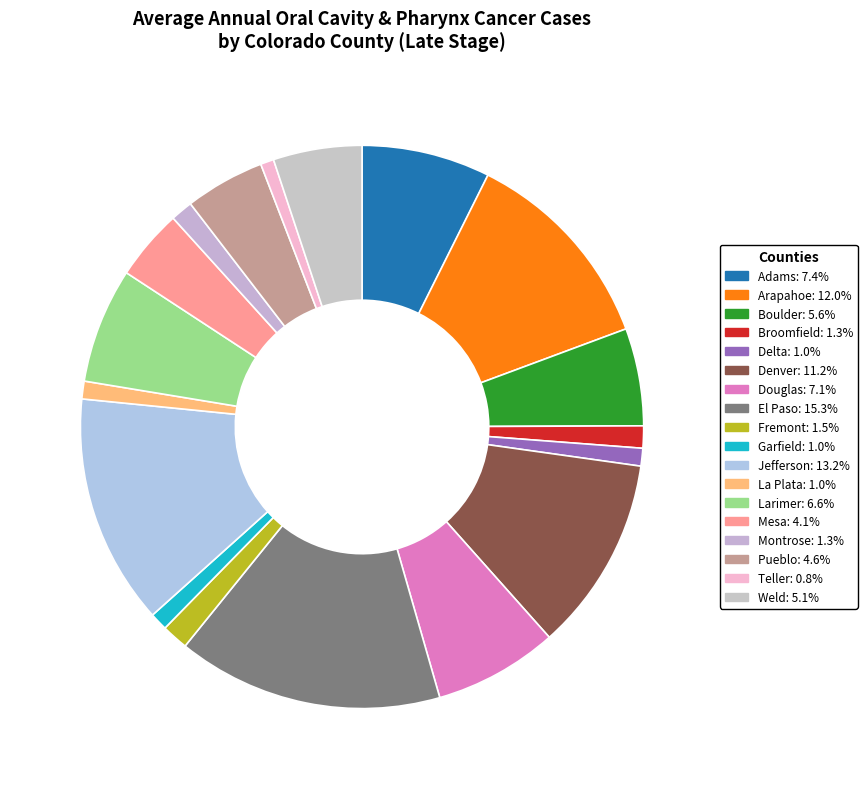

Does any single category account for the majority?

No